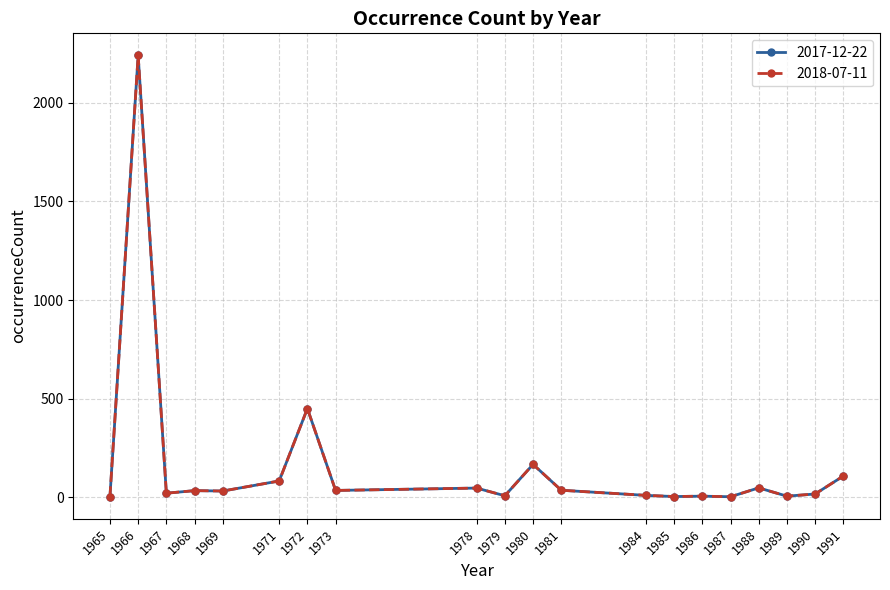

Reading left to right, list all the values displayed in this chart.

2017-12-22: 4	2240	21	34	32	83	450	35	47	8	167	36	10	4	6	3	48	6	17	108
2018-07-11: 4	2240	21	34	32	83	450	35	47	8	167	36	10	4	6	3	48	6	17	108